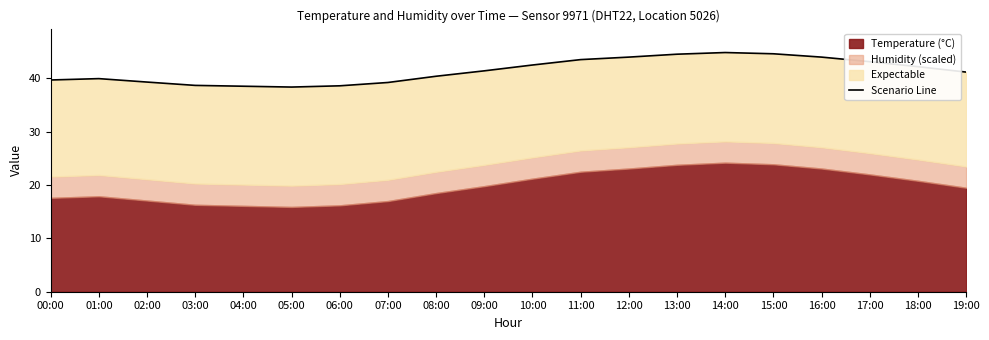

What is the ratio of the value at 03:00 to the value at 05:00?

1.0